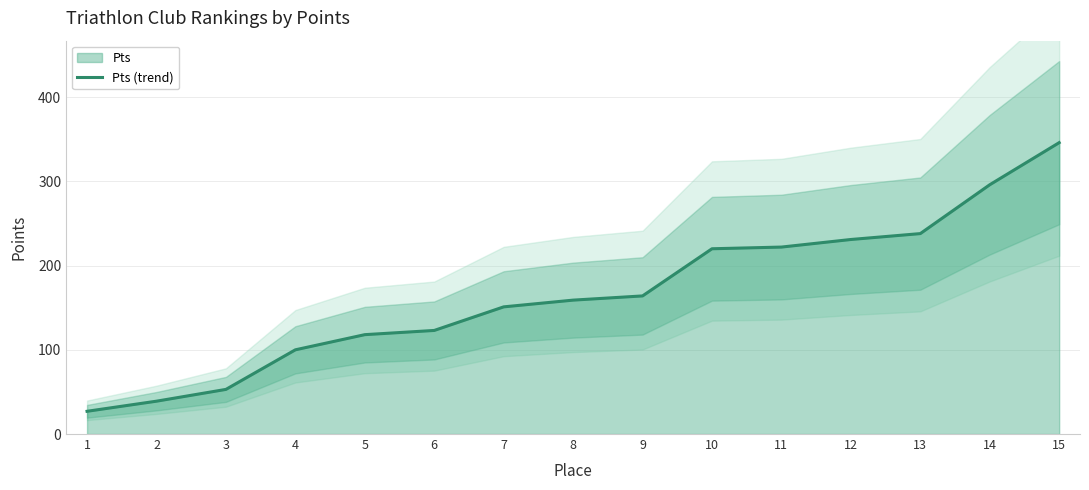

What is the sum of the values at 11 and 1?

249